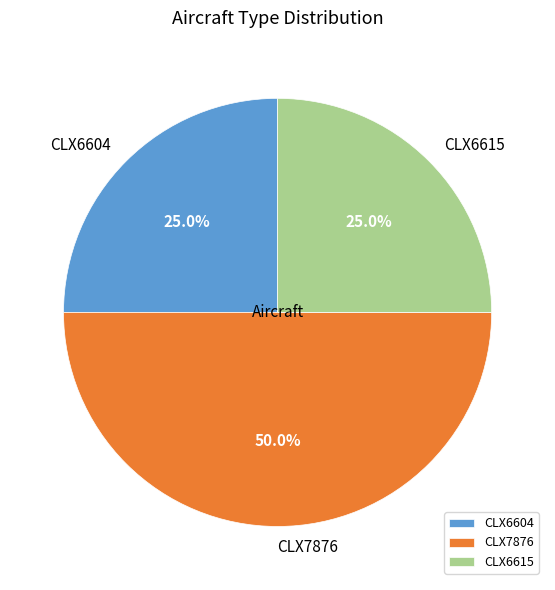

How many segments does this pie chart have?

3